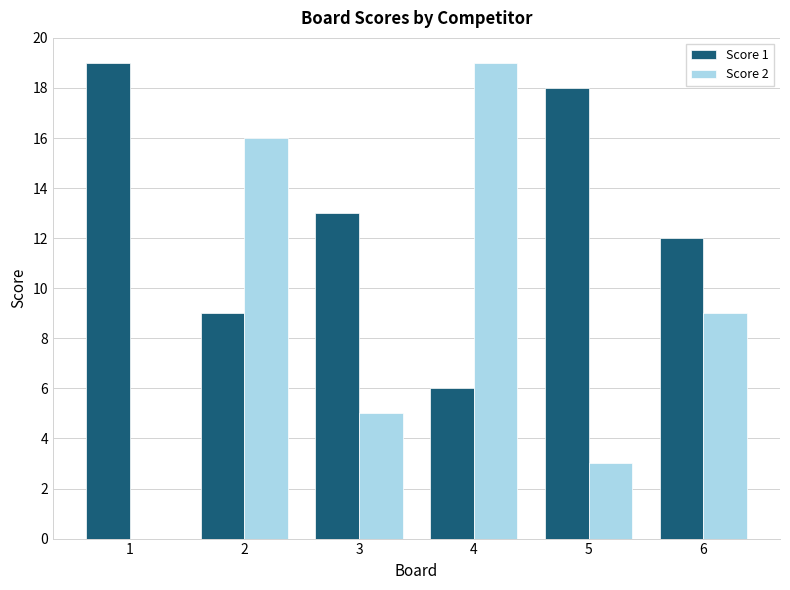

Reading left to right, list all the values displayed in this chart.

Score 1: 1=19	2=9	3=13	4=6	5=18	6=12
Score 2: 1=0	2=16	3=5	4=19	5=3	6=9